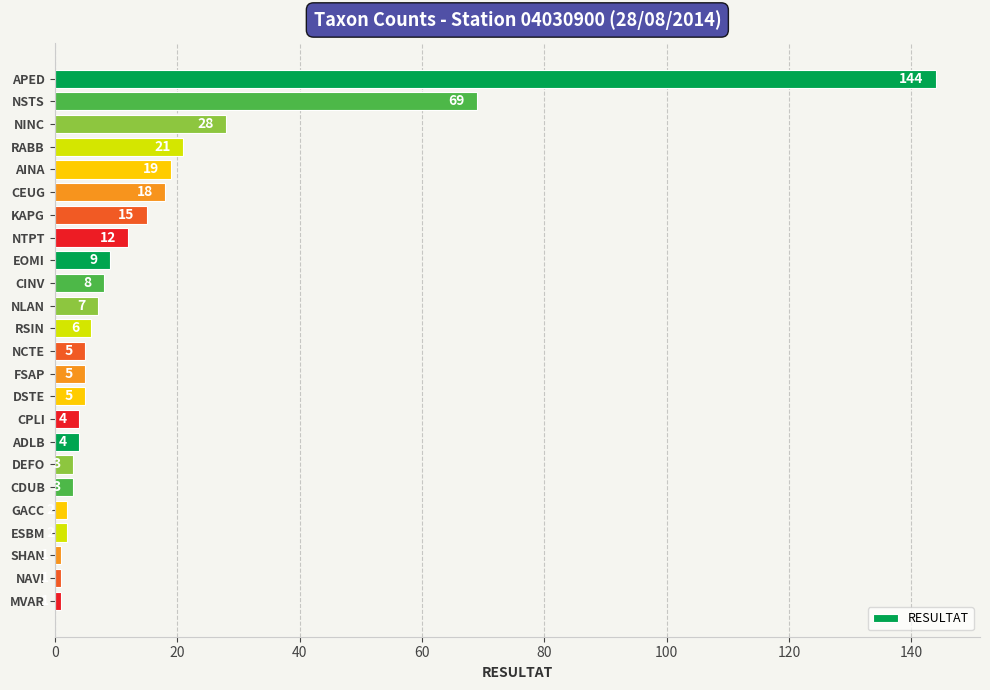

Is it true that the value at FSAP is 5?

True